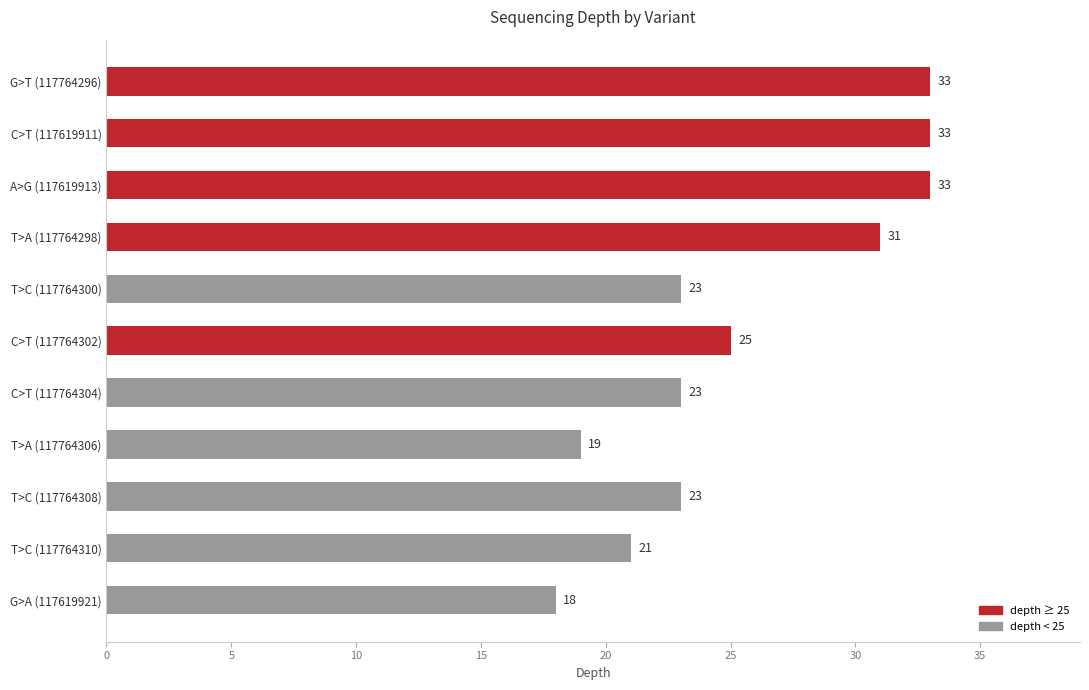

What is the sum of all values?

282